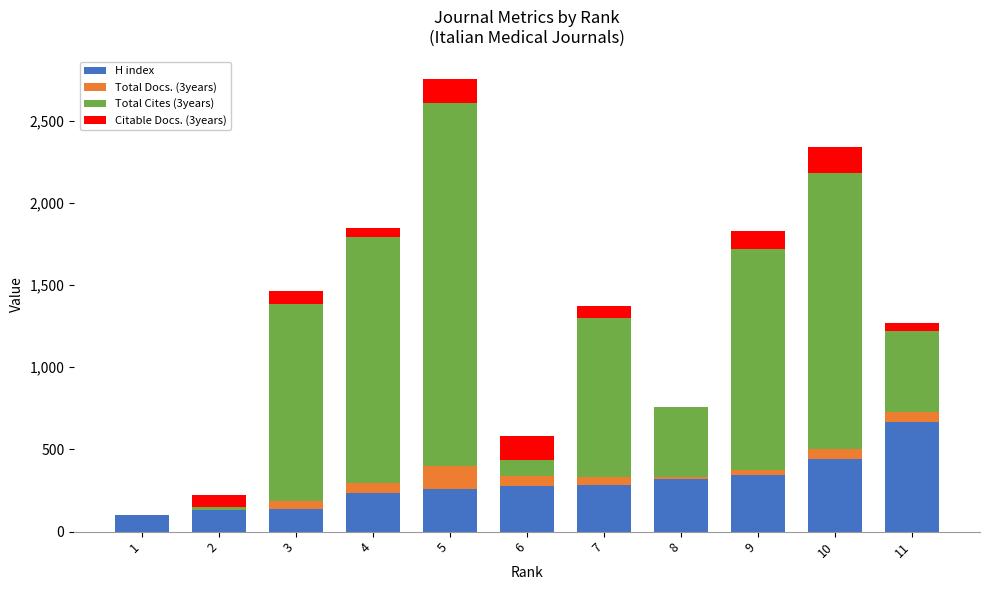

At which category is the sum across all series the highest?

5